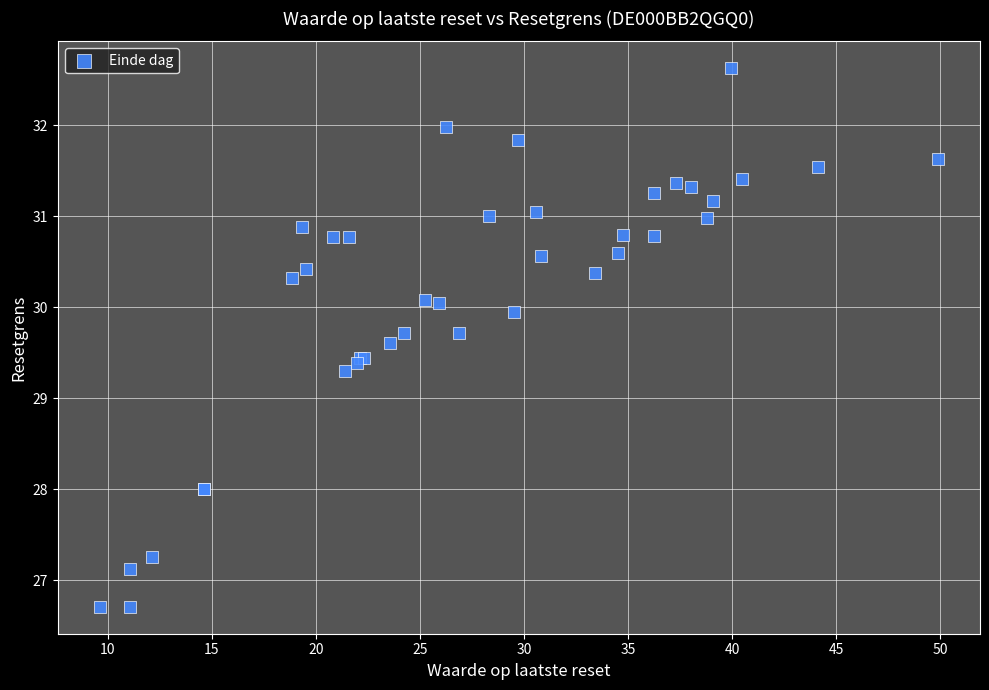

What Y value in the scatter plot is closest to 29?

29.3